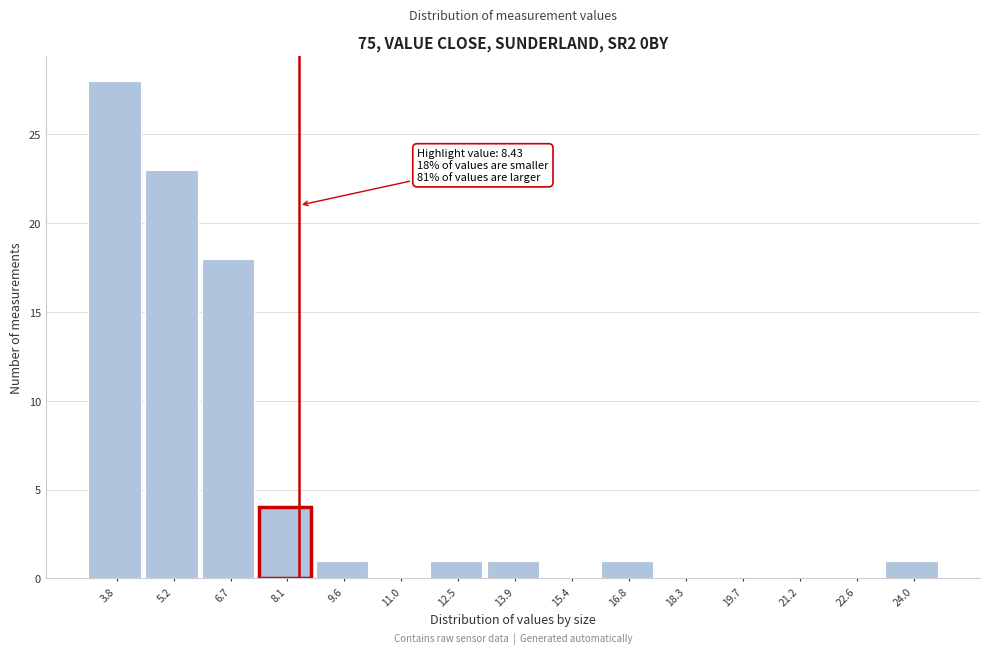

Which range on the x-axis has the tallest bar?

3.0 to 4.6